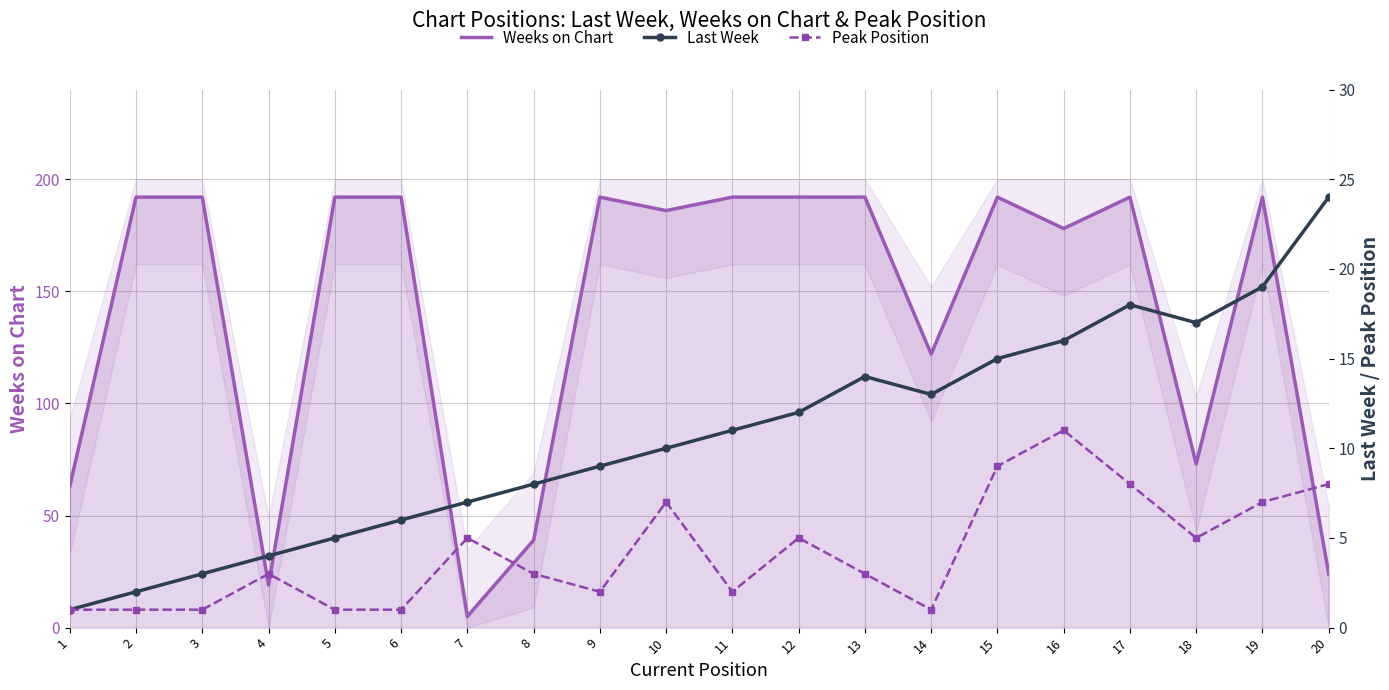

At which label is Peak Position closest to 6?

7